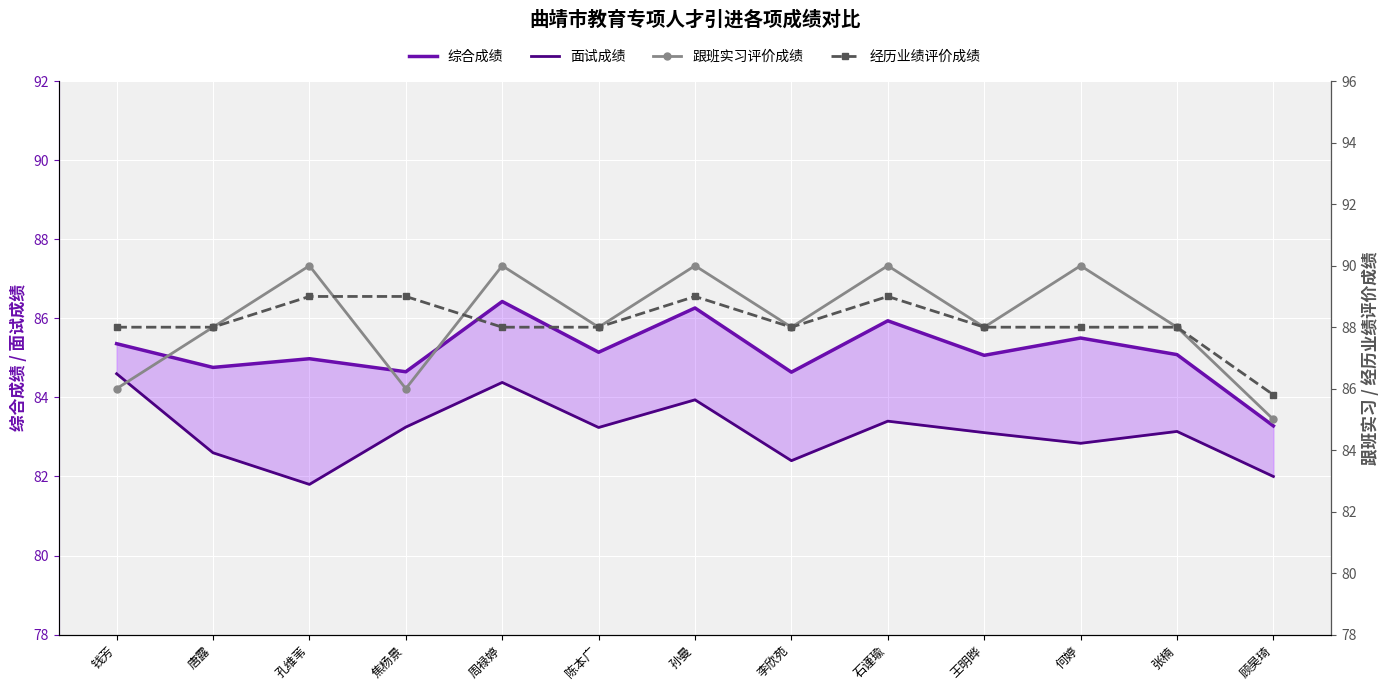

Reading left to right, what are all the values shown in this chart?

综合成绩: 钱芳=85.4	唐露=84.8	孔维苇=85.0	焦杨景=84.7	周禄婷=86.4	陈本广=85.1	孙曼=86.3	李欣苑=84.6	石谨瑜=85.9	王明晔=85.1	何婷=85.5	张楠=85.1	顾昊琦=83.3
面试成绩: 钱芳=84.6	唐露=82.6	孔维苇=81.8	焦杨景=83.2	周禄婷=84.4	陈本广=83.2	孙曼=83.9	李欣苑=82.4	石谨瑜=83.4	王明晔=83.1	何婷=82.8	张楠=83.1	顾昊琦=82.0
跟班实习评价成绩: 钱芳=86.0	唐露=88.0	孔维苇=90.0	焦杨景=86.0	周禄婷=90.0	陈本广=88.0	孙曼=90.0	李欣苑=88.0	石谨瑜=90.0	王明晔=88.0	何婷=90.0	张楠=88.0	顾昊琦=85.0
经历业绩评价成绩: 钱芳=88.0	唐露=88.0	孔维苇=89.0	焦杨景=89.0	周禄婷=88.0	陈本广=88.0	孙曼=89.0	李欣苑=88.0	石谨瑜=89.0	王明晔=88.0	何婷=88.0	张楠=88.0	顾昊琦=85.8